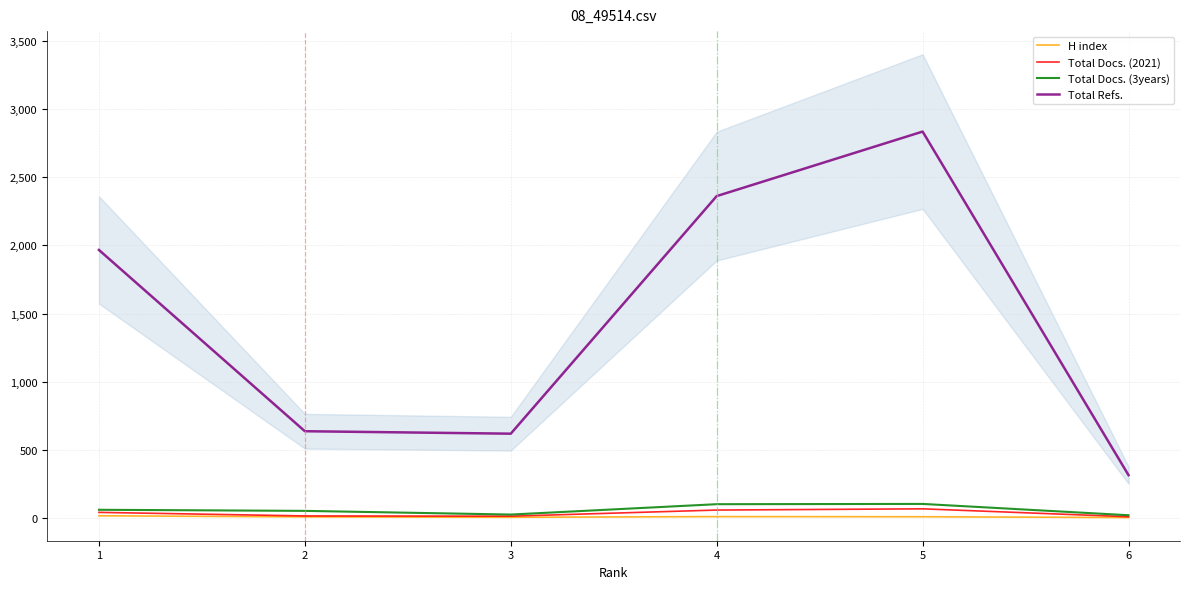

Read the Total Refs. value at 1, to the nearest 100.

2000